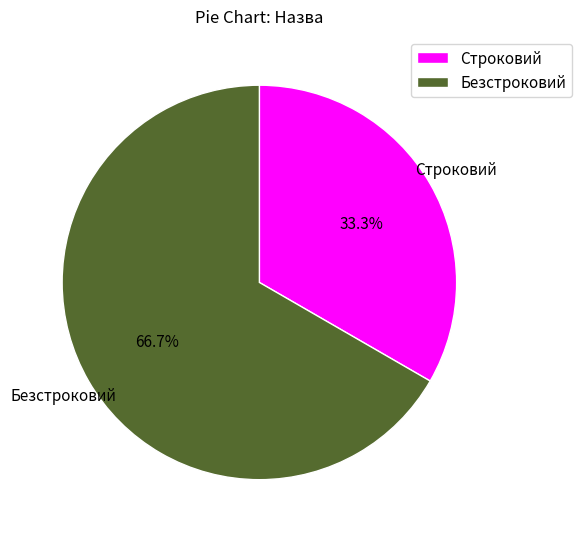

True or false: Строковий accounts for 33% of the total.

True